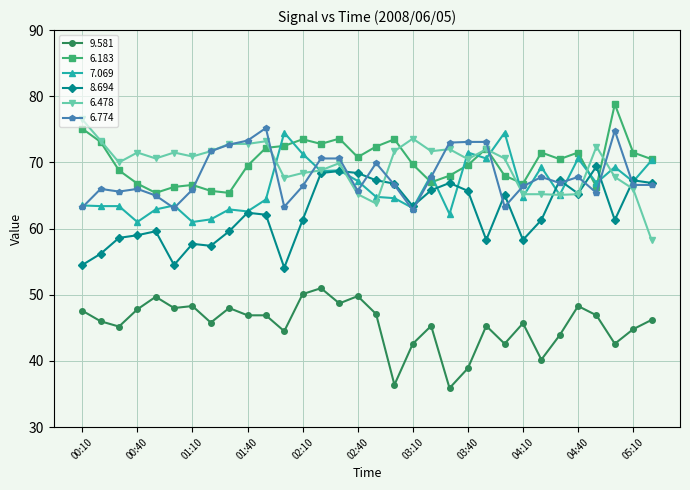

What is the value of the 6.478 point at the 13th from the left?

68.4